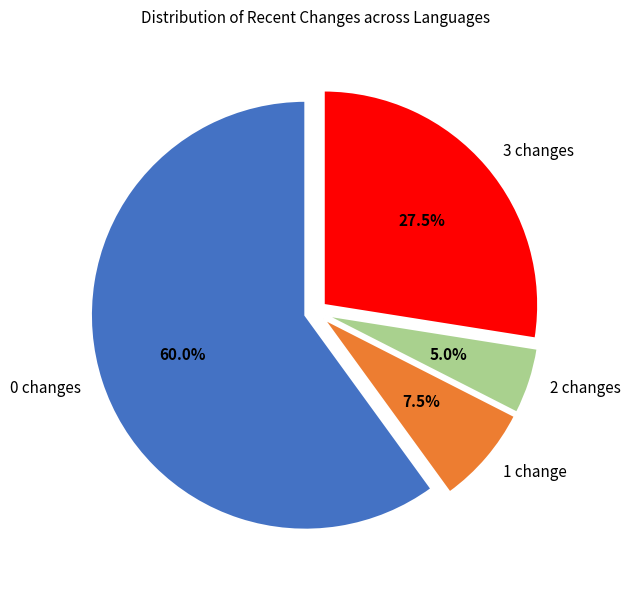

How many slices are in this pie chart?

4